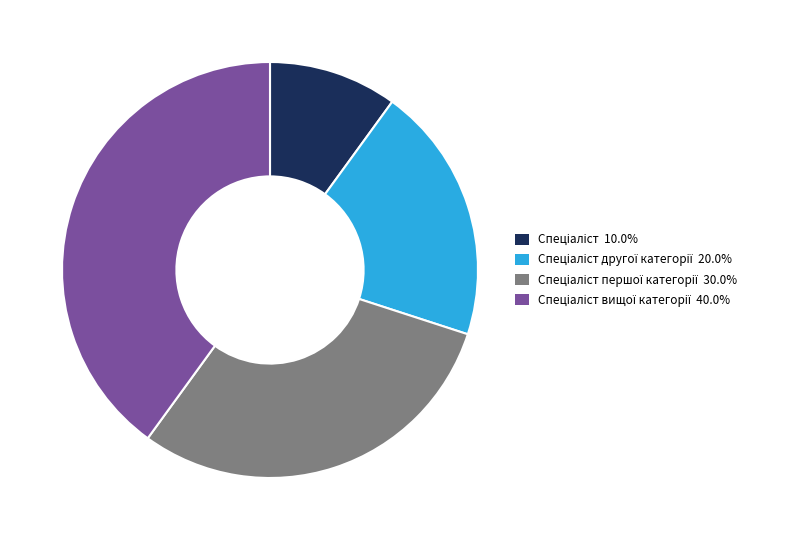

Count the number of slices in the pie.

4